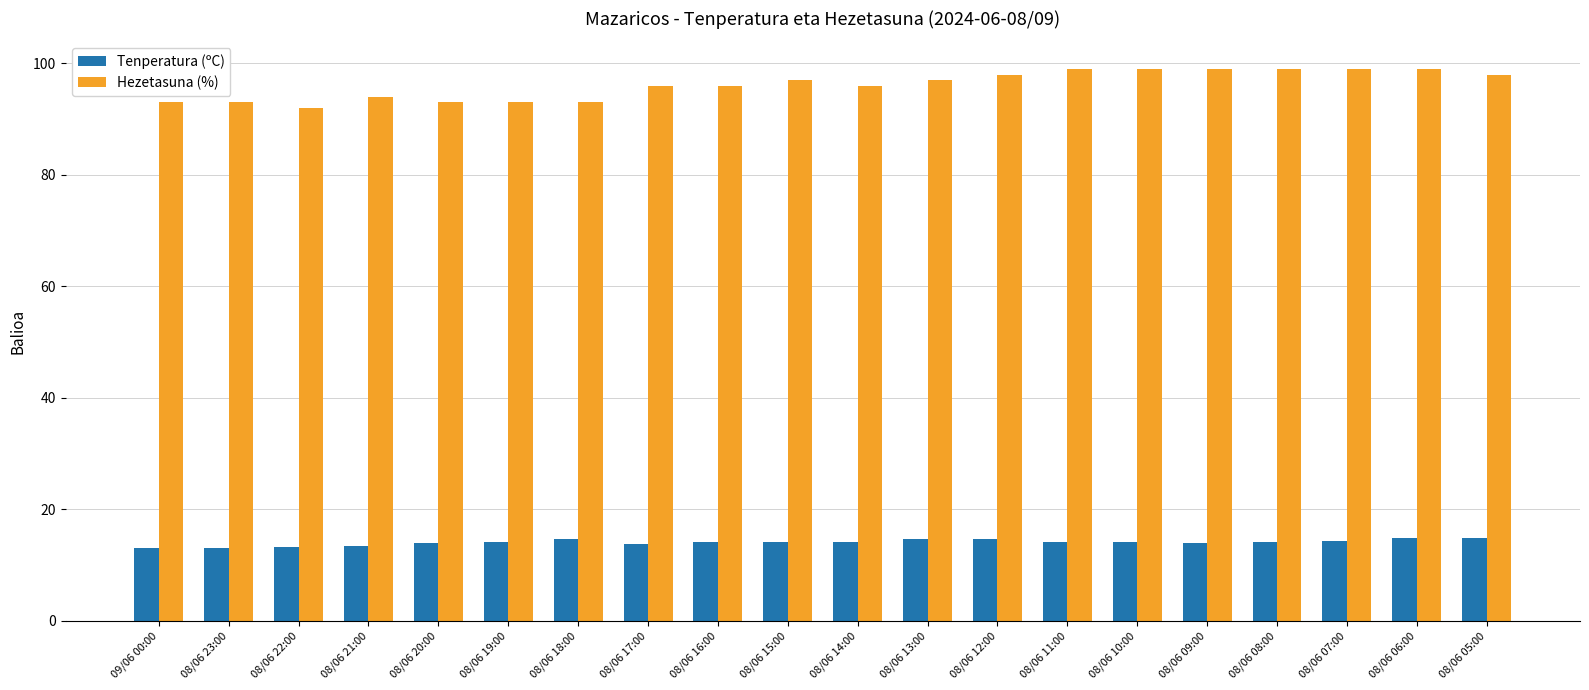

Which series has the largest total across all categories?

Hezetasuna (%)